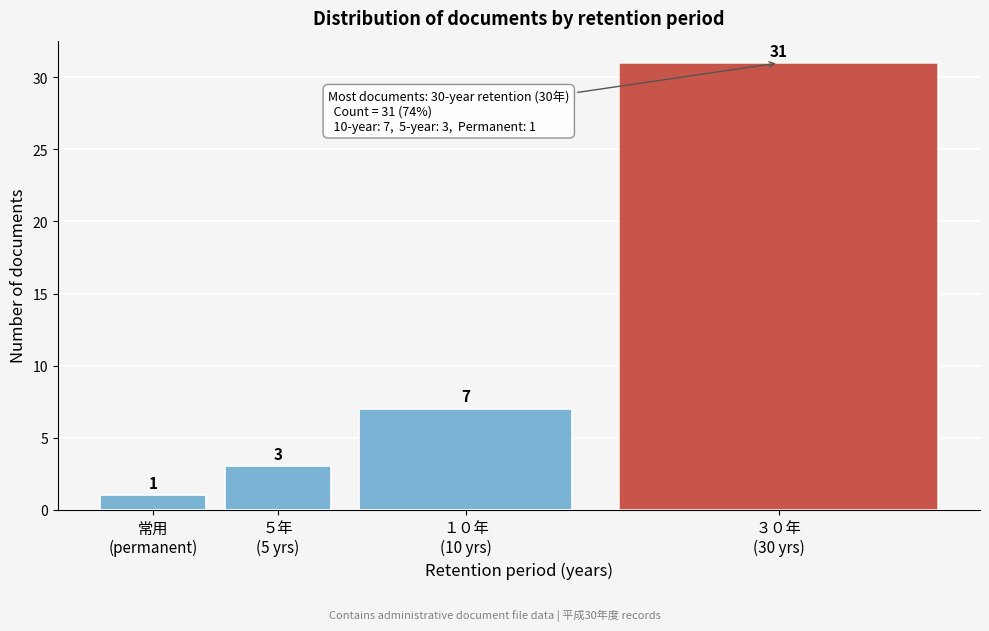

Reading right to left, extract all data points from this chart.

31	7	3	1